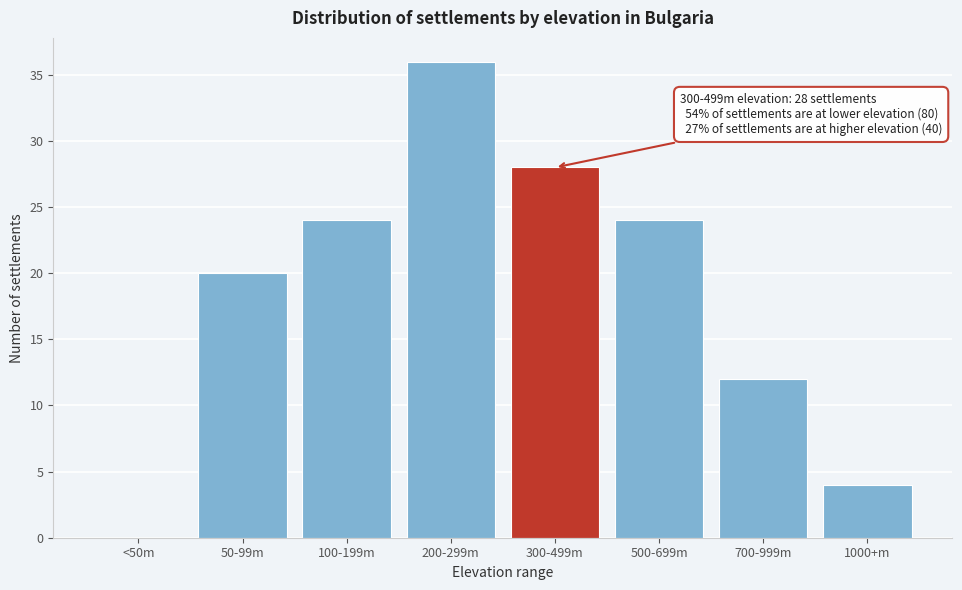

Reading left to right, transcribe all the data shown in this chart.

<50m=0	50-99m=20	100-199m=24	200-299m=36	300-499m=28	500-699m=24	700-999m=12	1000+m=4